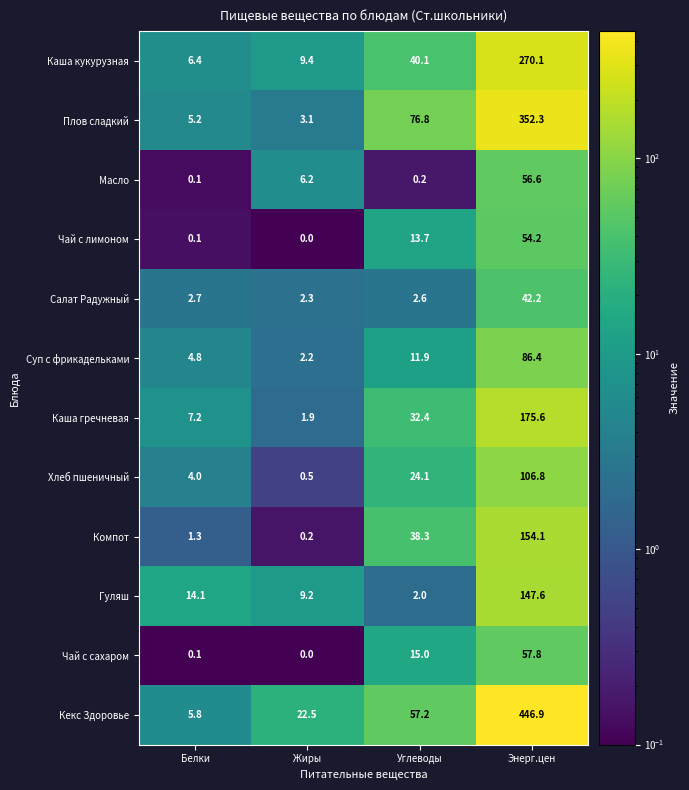

Which label corresponds to the smallest value in the chart?

Жиры